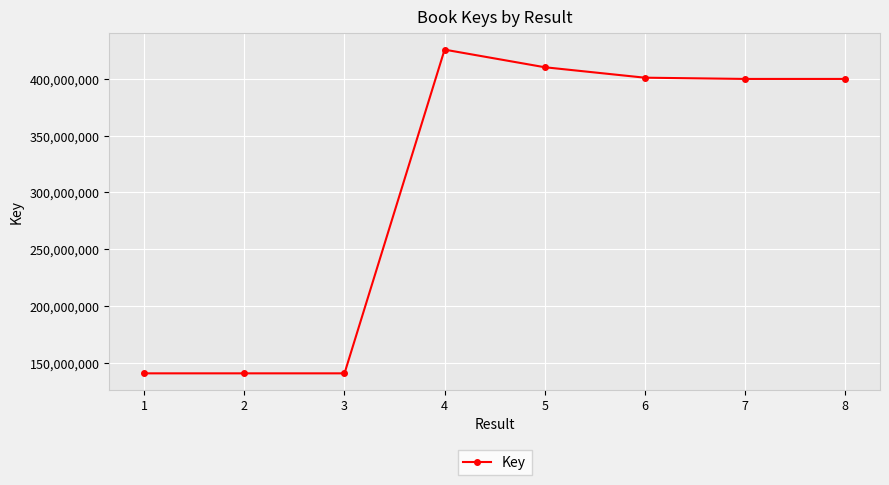

True or false: the data shows 29783553 at 3.

False